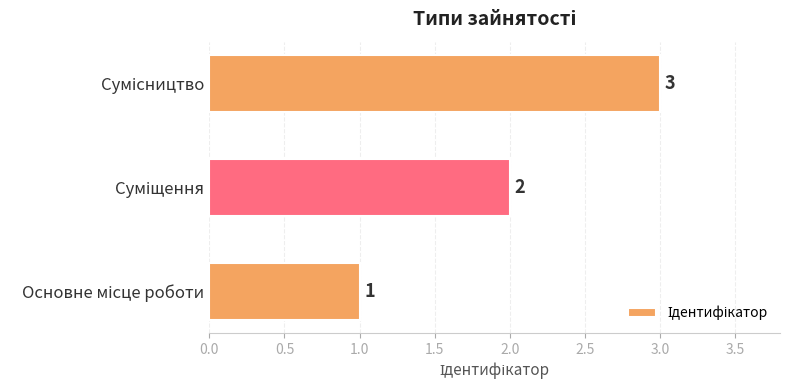

What is the greatest value displayed?

3